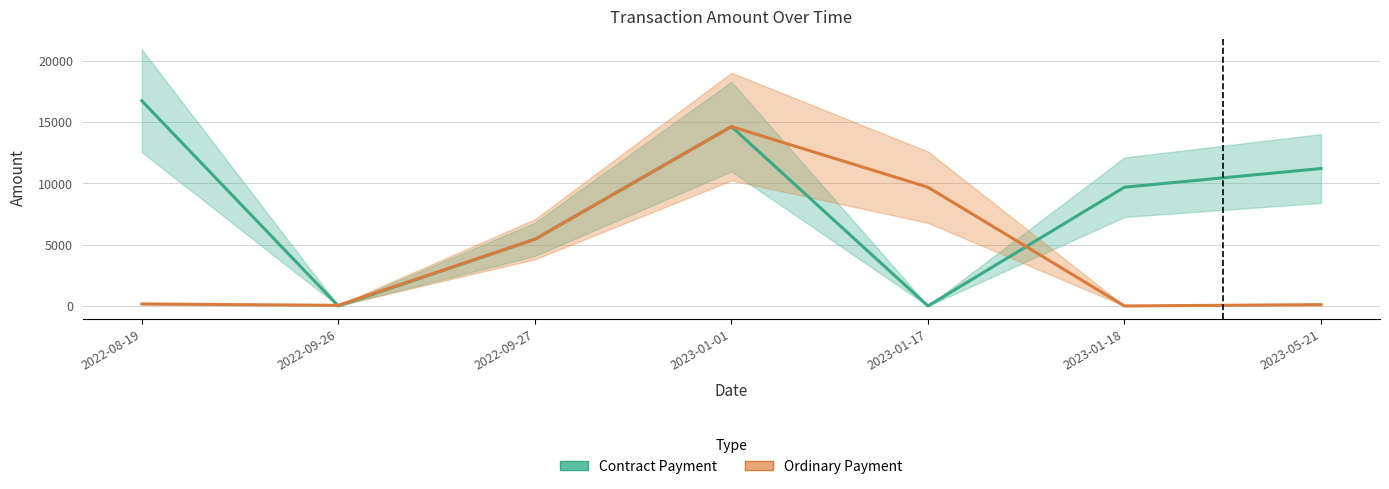

Reading left to right, what are all the values shown in this chart?

Contract Payment: 2022-08-19=16749.8	2022-09-26=0.0	2022-09-27=5443.9	2023-01-01=14645.0	2023-01-17=0.0	2023-01-18=9696.0	2023-05-21=11222.1
Ordinary Payment: 2022-08-19=166.0	2022-09-26=54.0	2022-09-27=5444.1	2023-01-01=14645.2	2023-01-17=9696.2	2023-01-18=0.2	2023-05-21=111.2